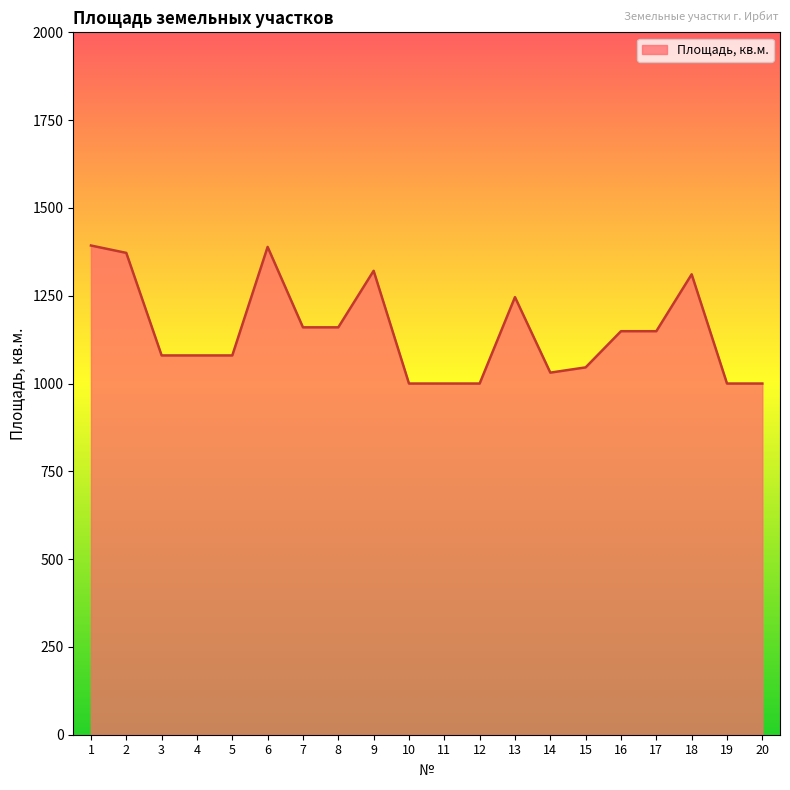

What is the difference between the second highest and minimum values?

389